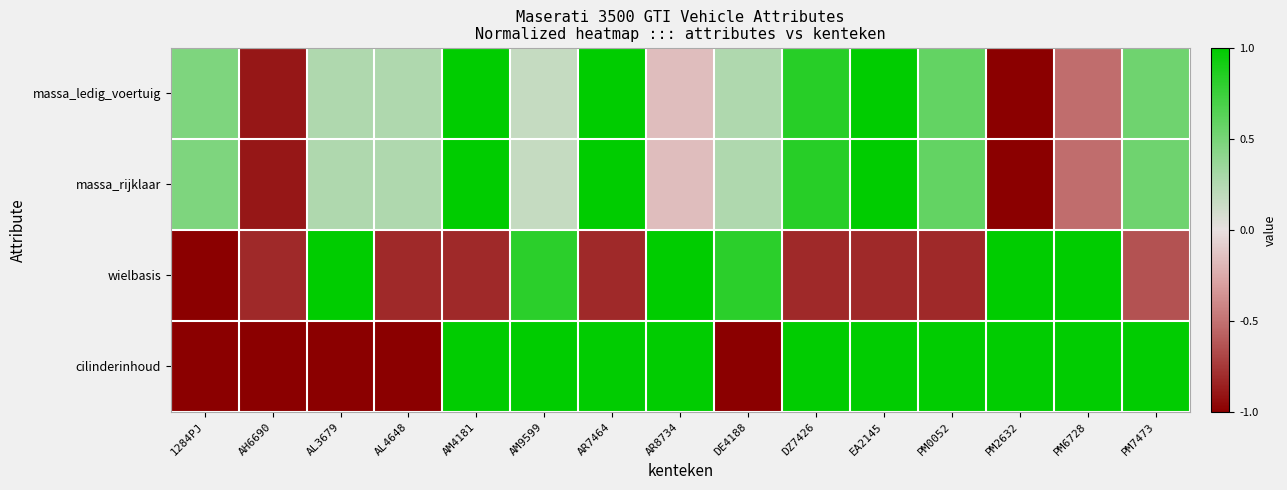

Reading left to right, transcribe all the data shown in this chart.

massa_ledig_voertuig: 1284PJ=0.5	AH6690=-0.9	AL3679=0.3	AL4648=0.3	AM4181=1.0	AM9599=0.2	AR7464=1.0	AR8734=-0.2	DE4188=0.3	DZ7426=0.8	EA2145=1.0	PM0052=0.6	PM2632=-1.0	PM6728=-0.5	PM7473=0.5
massa_rijklaar: 1284PJ=0.5	AH6690=-0.9	AL3679=0.3	AL4648=0.3	AM4181=1.0	AM9599=0.2	AR7464=1.0	AR8734=-0.2	DE4188=0.3	DZ7426=0.8	EA2145=1.0	PM0052=0.6	PM2632=-1.0	PM6728=-0.5	PM7473=0.5
wielbasis: 1284PJ=-1.0	AH6690=-0.8	AL3679=1.0	AL4648=-0.8	AM4181=-0.8	AM9599=0.8	AR7464=-0.8	AR8734=1.0	DE4188=0.8	DZ7426=-0.8	EA2145=-0.8	PM0052=-0.8	PM2632=1.0	PM6728=1.0	PM7473=-0.6
cilinderinhoud: 1284PJ=-1.0	AH6690=-1.0	AL3679=-1.0	AL4648=-1.0	AM4181=1.0	AM9599=1.0	AR7464=1.0	AR8734=1.0	DE4188=-1.0	DZ7426=1.0	EA2145=1.0	PM0052=1.0	PM2632=1.0	PM6728=1.0	PM7473=1.0